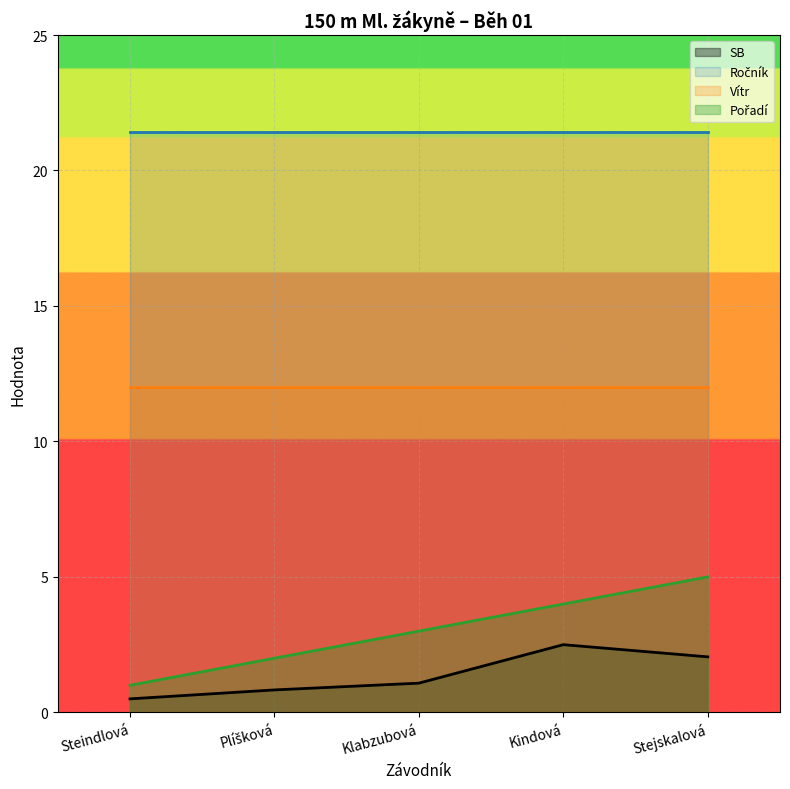

Does the chart display data point markers on the line(s)?

No